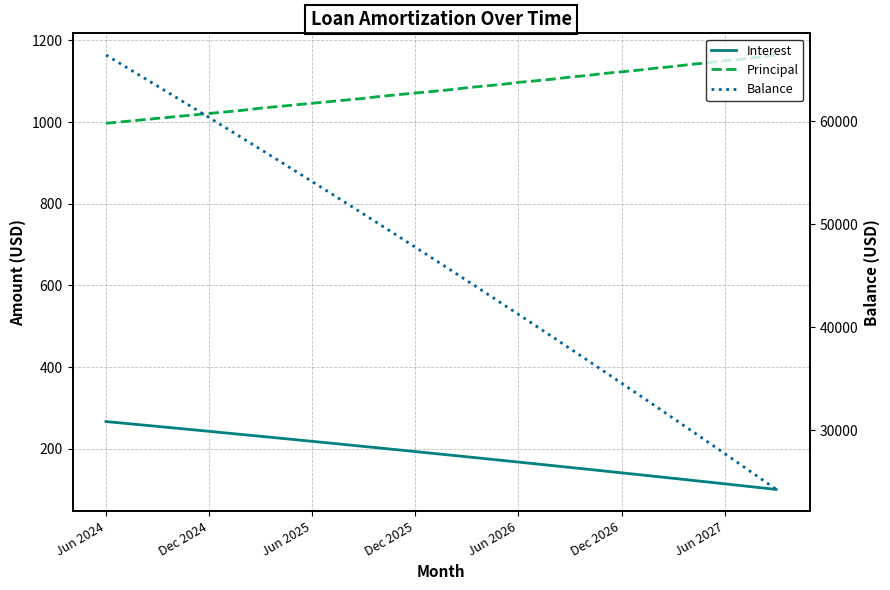

Reading left to right, transcribe all the data shown in this chart.

Interest: 266.8	262.9	258.9	254.9	250.9	246.9	242.9	238.8	234.8	230.7	226.6	222.5	218.4	214.2	210.1	205.9	201.7	197.5	193.3	189.1	184.8	180.5	176.2	171.9	167.6	163.3	158.9	154.5	150.1	145.7	141.3	136.9	132.4	127.9	123.4	118.9	114.4	109.8	105.2	100.7
Principal: 997.0	1001.0	1005.0	1009.0	1013.0	1017.0	1021.0	1025.0	1029.0	1034.0	1038.0	1042.0	1046.0	1050.0	1054.0	1058.0	1063.0	1067.0	1071.0	1075.0	1079.0	1084.0	1088.0	1092.0	1097.0	1101.0	1105.0	1110.0	1114.0	1119.0	1123.0	1127.0	1132.0	1136.0	1141.0	1145.0	1150.0	1154.0	1159.0	1164.0
Balance: 66405.0	65404.0	64399.0	63390.0	62377.0	61360.0	60339.0	59314.0	58285.0	57251.0	56213.0	55171.0	54125.0	53075.0	52021.0	50963.0	49900.0	48833.0	47762.0	46687.0	45608.0	44524.0	43436.0	42344.0	41247.0	40146.0	39041.0	37931.0	36817.0	35698.0	34575.0	33448.0	32316.0	31180.0	30039.0	28894.0	27744.0	26590.0	25431.0	24267.0